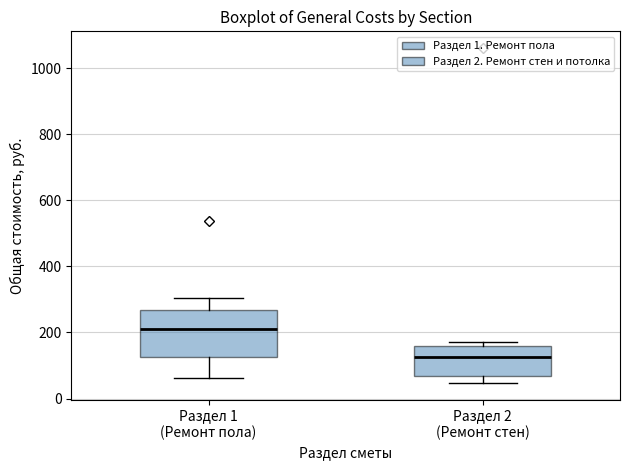

Reading left to right, transcribe this box plot: for each box, give where its median line is, the range the box spans, and where its two whiskers end, as read against the y-axis. The values are not printed on the chart, so give them approximately, as read against the axis.

Раздел 1 (Ремонт пола): median 220, box 120 to 260, whiskers 60 to 300
Раздел 2 (Ремонт стен): median 120, box 60 to 160, whiskers 40 to 180